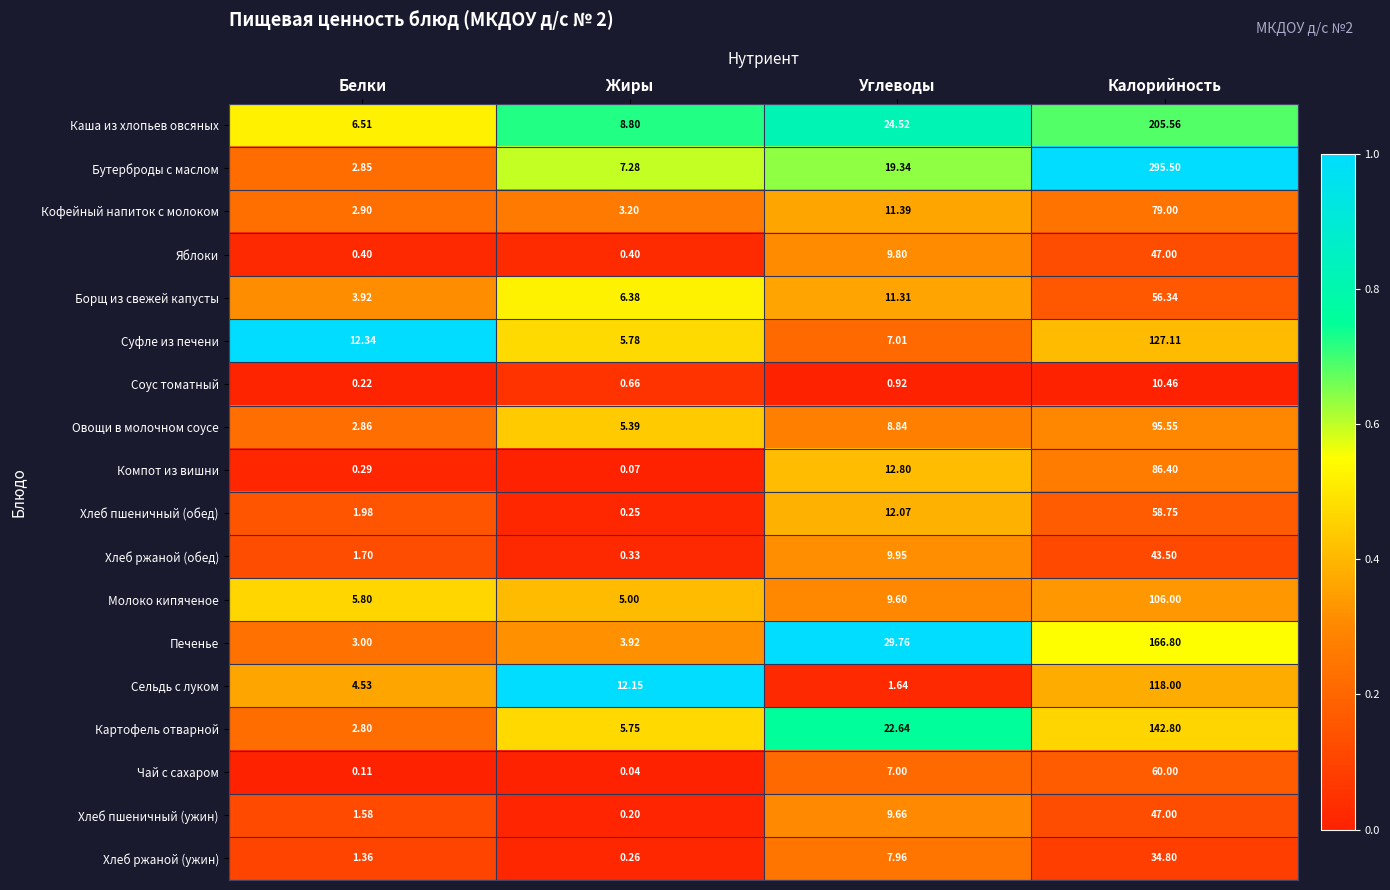

At Белки, list the series in order from smallest to largest.

Чай с сахаром, Соус томатный, Компот из вишни, Яблоки, Хлеб ржаной (ужин), Хлеб пшеничный (ужин), Хлеб ржаной (обед), Хлеб пшеничный (обед), Картофель отварной, Бутерброды с маслом, Овощи в молочном соусе, Кофейный напиток с молоком, Печенье, Борщ из свежей капусты, Сельдь с луком, Молоко кипяченое, Каша из хлопьев овсяных, Суфле из печени